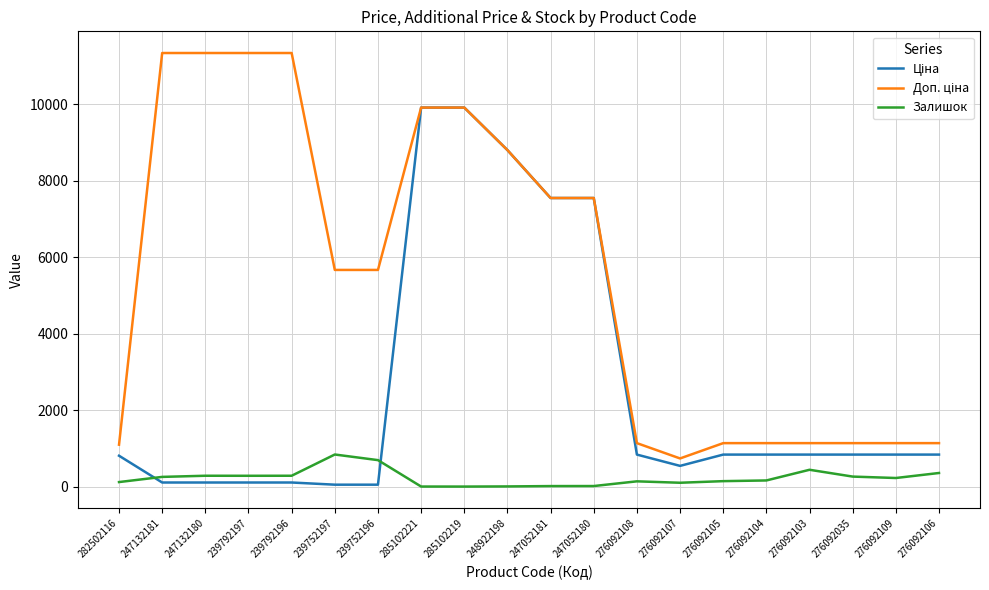

The Залишок series shows 21.0 at 247052180. True or false?

True